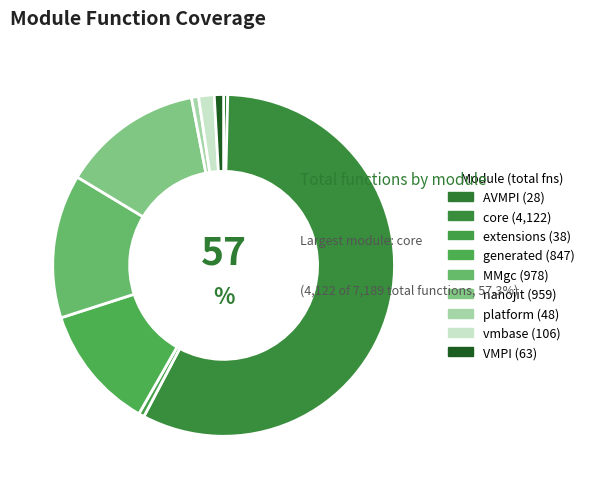

Count the number of slices in the pie.

9